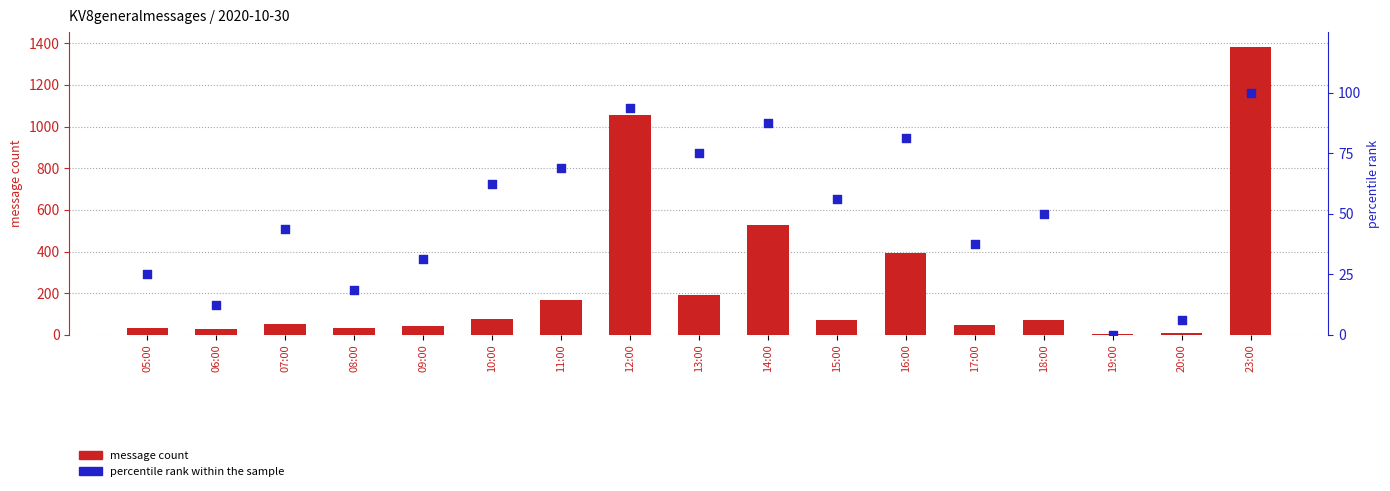

Which series has the largest Y range (max minus min)?

message count